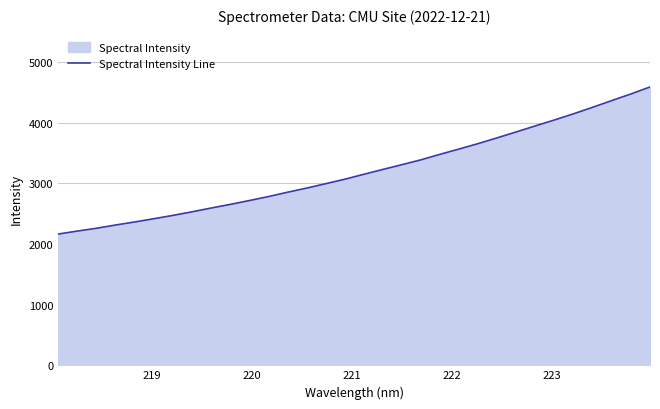

What is the maximum value shown in the chart?

4591.0